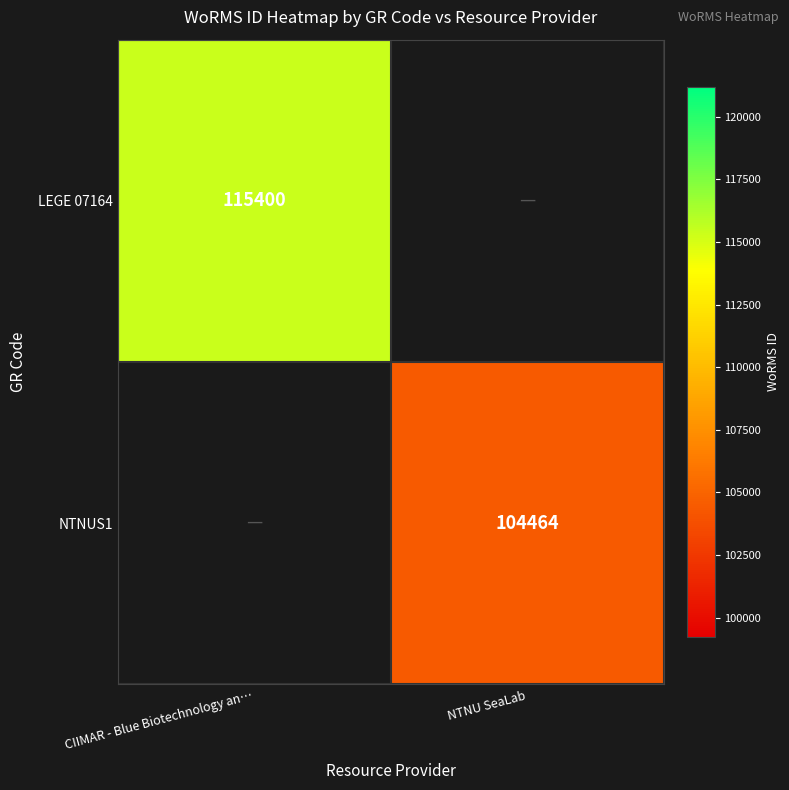

True or false: LEGE 07164 has a value of 191199 at CIIMAR - Blue Biotechnology an….

False